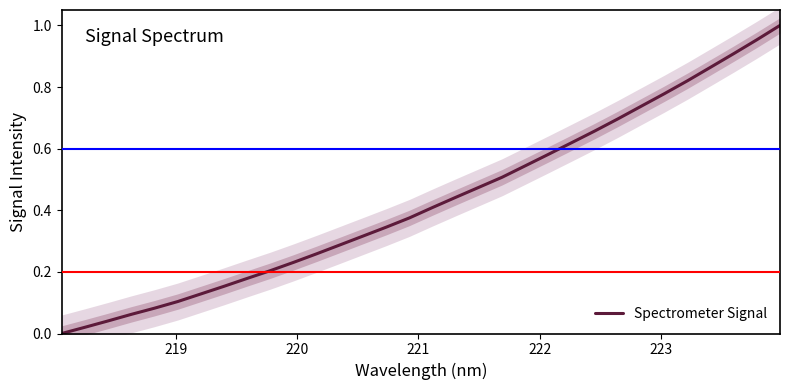

The chart shows a value of 1.3 at 26. True or false?

False